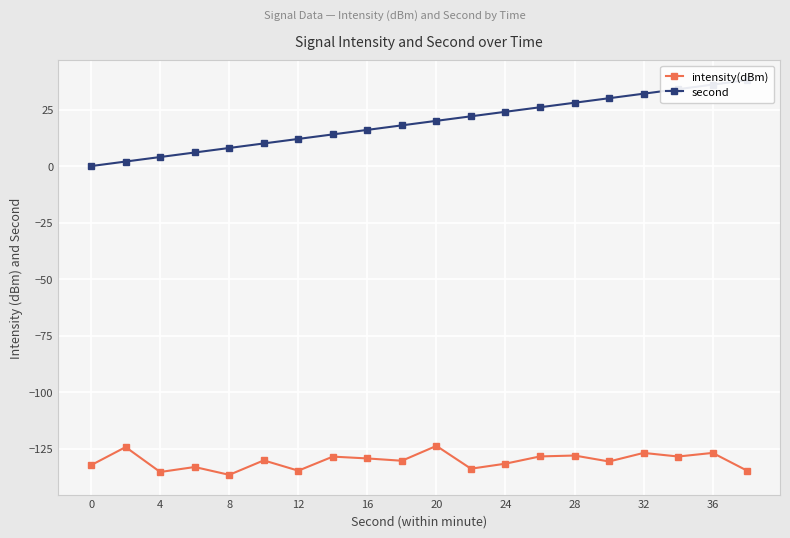

What is the highest value of the intensity(dBm) series?

-123.7